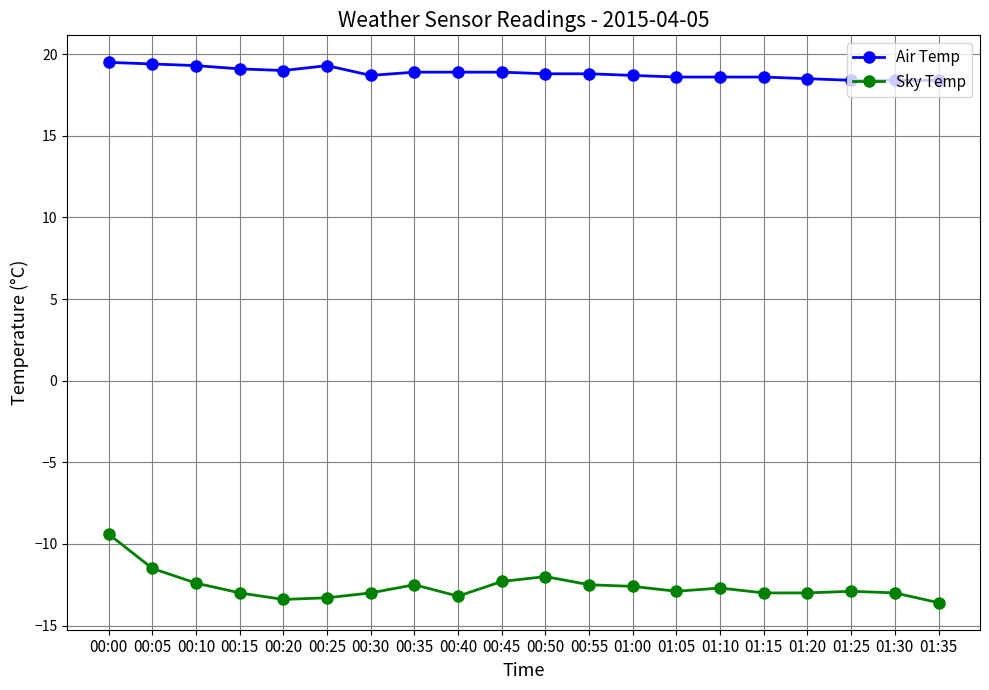

Rank the series by their average value, from highest to lowest.

Air Temp, Sky Temp